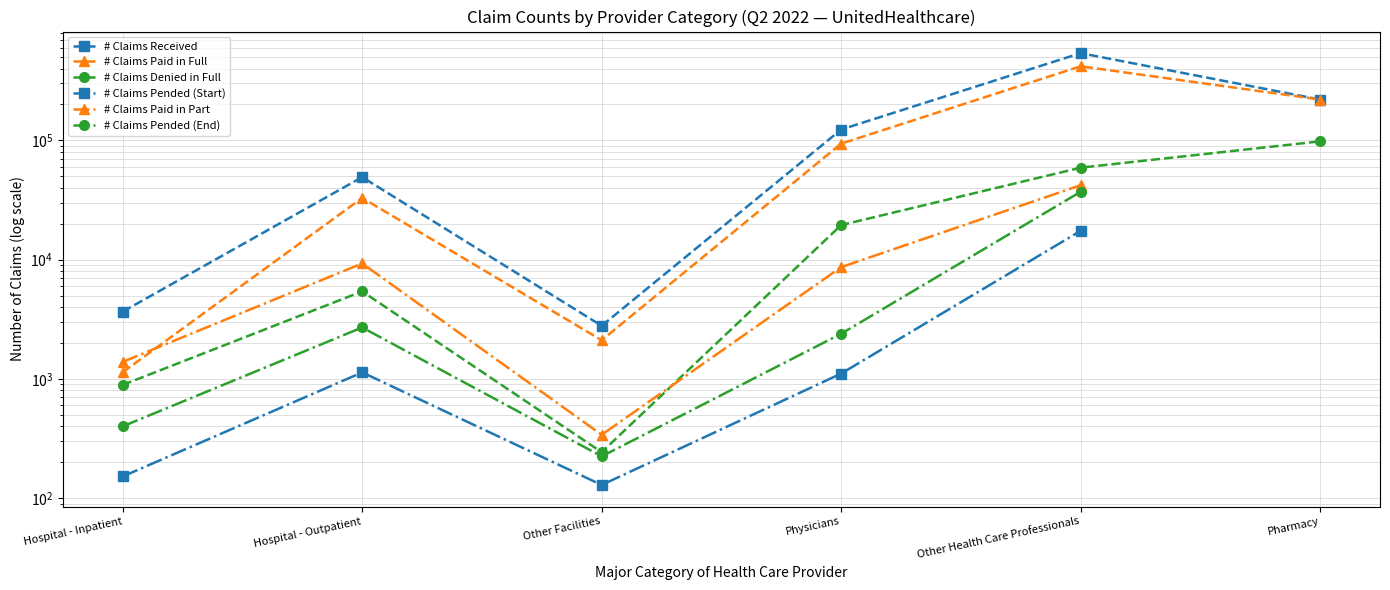

Between Other Facilities and Pharmacy, which is larger?

Pharmacy